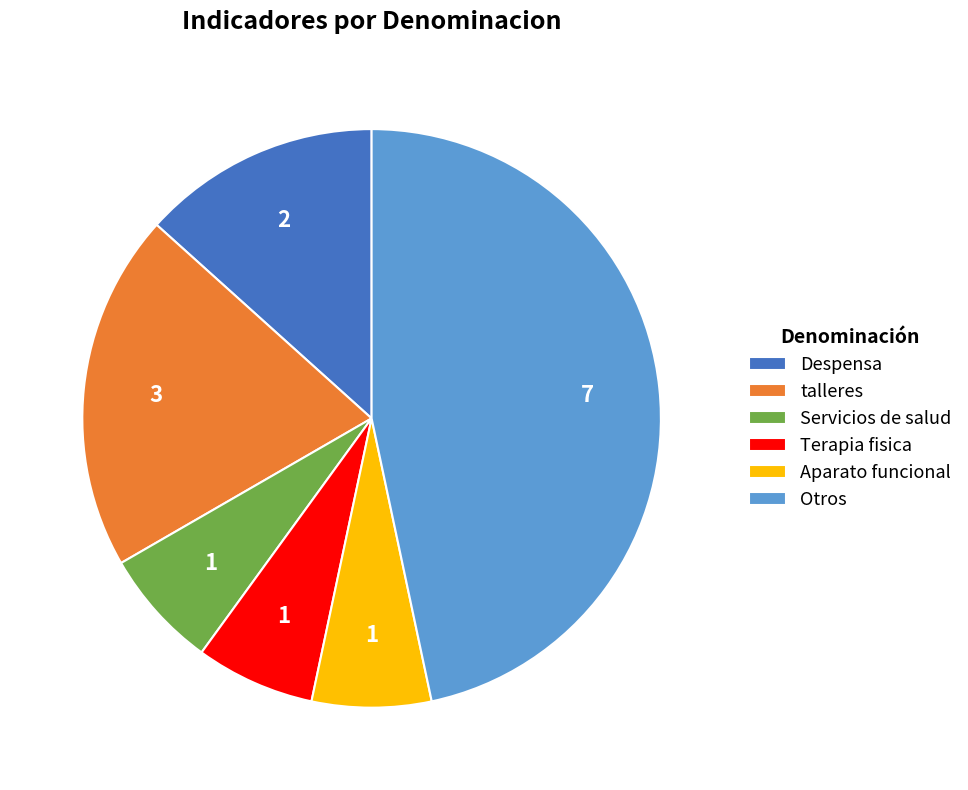

What is the largest slice in the pie chart?

Otros